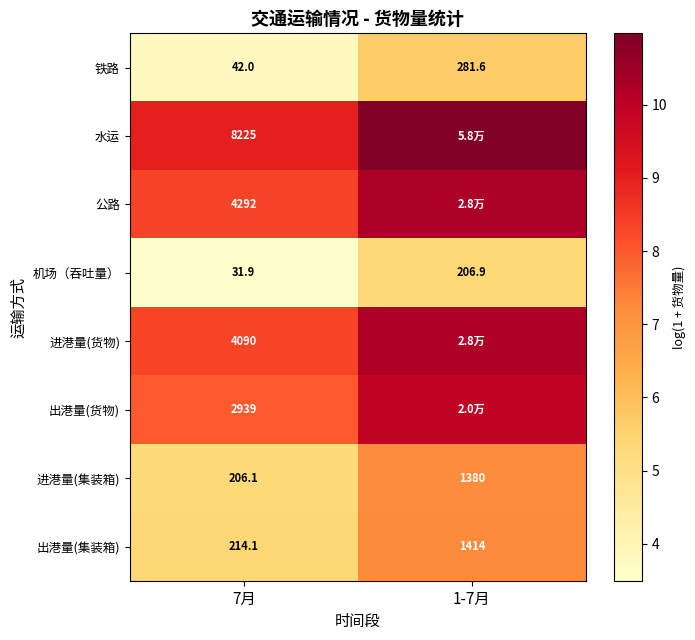

At which label does 机场（吞吐量） reach its minimum?

7月